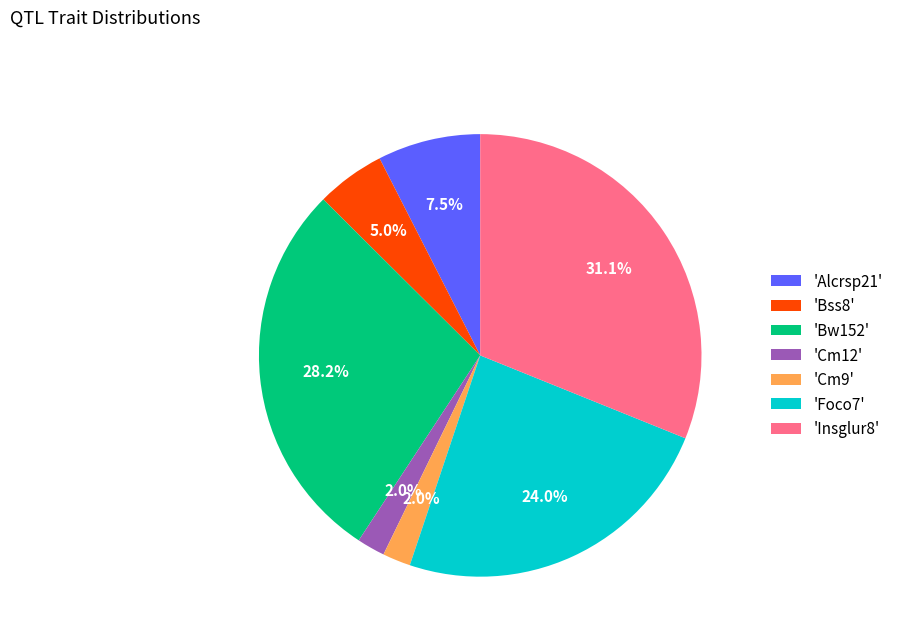

Between 'Cm9' and 'Insglur8', which is larger?

'Insglur8'